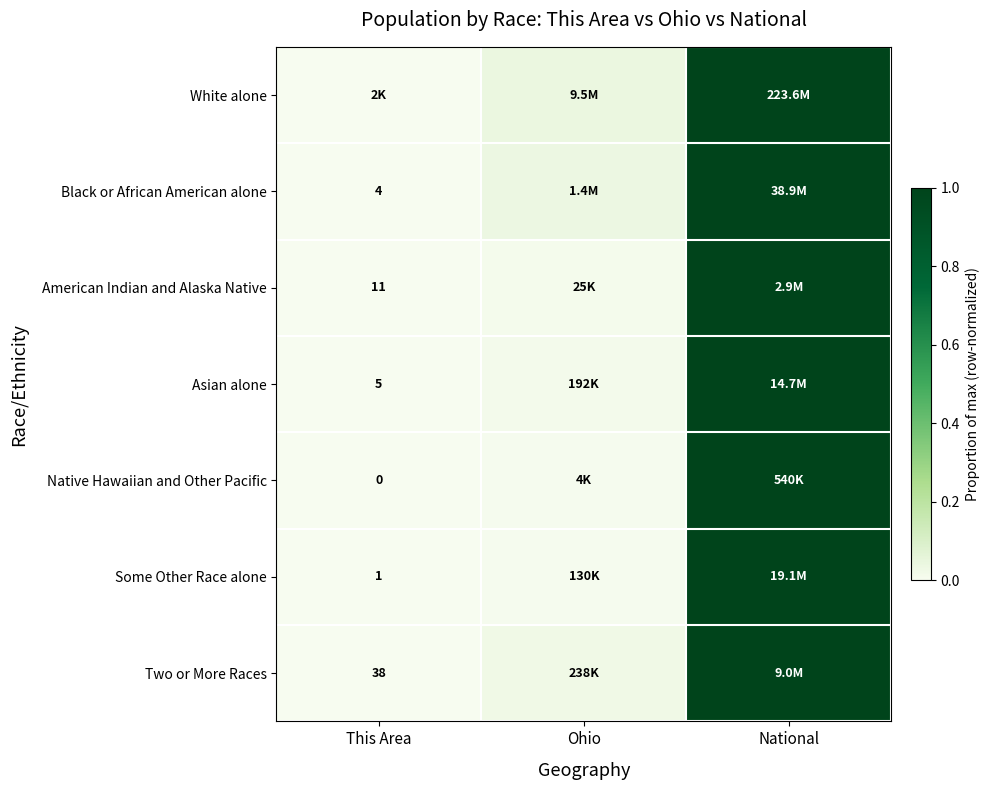

How many distinct data groups are displayed?

7